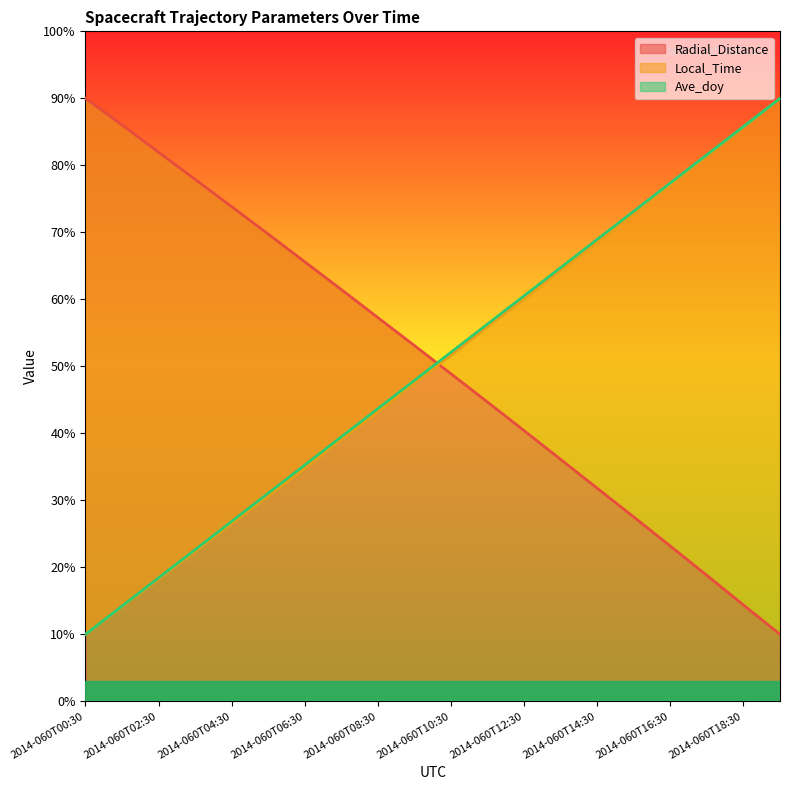

At how many categories does at least one series exceed 89?

2